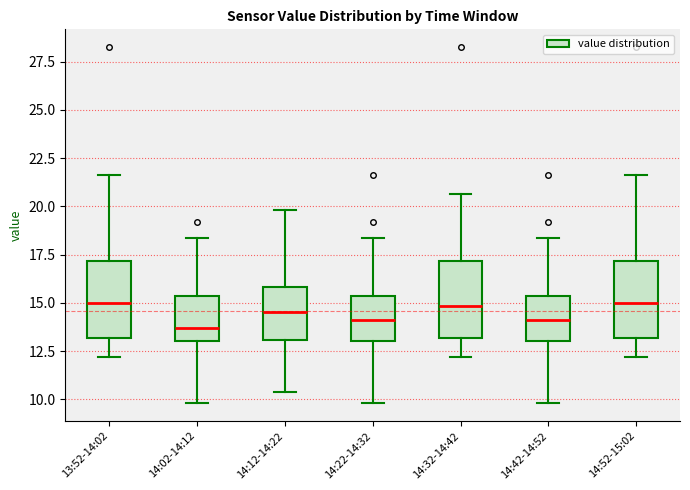

Reading left to right, transcribe this box plot: for each box, give where its median line is, the range the box spans, and where its two whiskers end, as read against the y-axis. The values are not printed on the chart, so give them approximately, as read against the axis.

13:52-14:02: median 15.0, box 13.0 to 17.0, whiskers 12.0 to 21.5
14:02-14:12: median 13.5, box 13.0 to 15.5, whiskers 10.0 to 18.5
14:12-14:22: median 14.5, box 13.0 to 16.0, whiskers 10.5 to 20.0
14:22-14:32: median 14.0, box 13.0 to 15.5, whiskers 10.0 to 18.5
14:32-14:42: median 15.0, box 13.0 to 17.0, whiskers 12.0 to 20.5
14:42-14:52: median 14.0, box 13.0 to 15.5, whiskers 10.0 to 18.5
14:52-15:02: median 15.0, box 13.0 to 17.0, whiskers 12.0 to 21.5